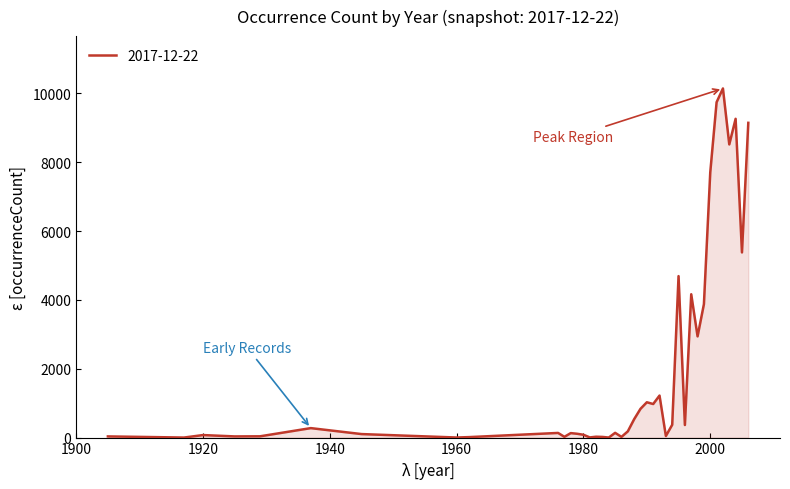

What is the difference between the maximum and minimum values?

10141